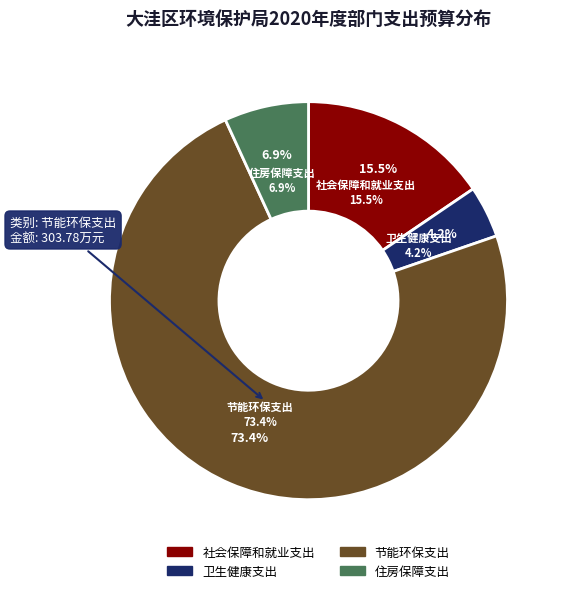

To the nearest percent, what is the difference between the 卫生健康支出 and 住房保障支出 slice percentages?

3%